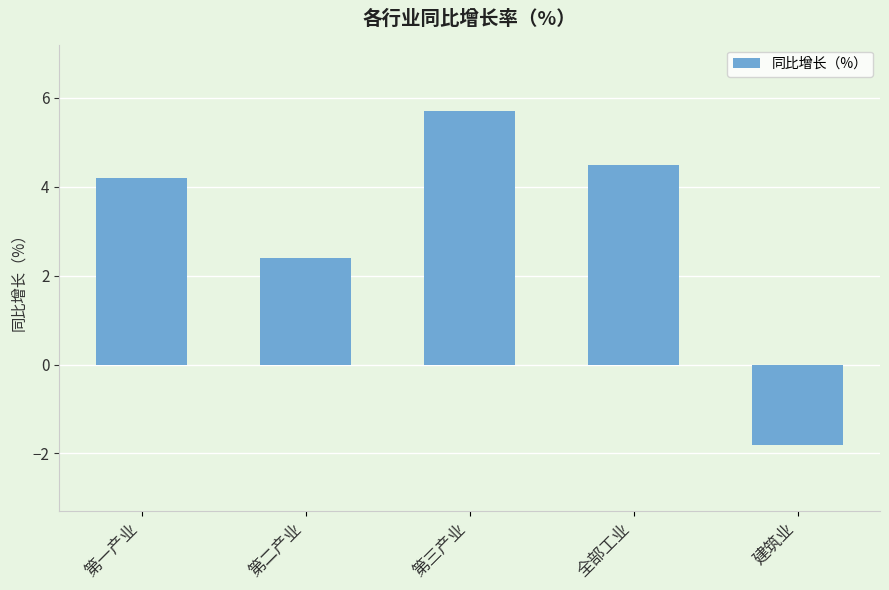

How many categories are shown in the chart?

5